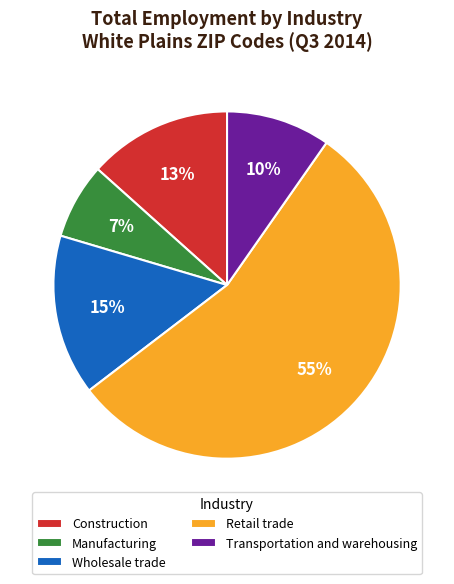

What percentage is the Retail trade slice, to the nearest percent?

55%